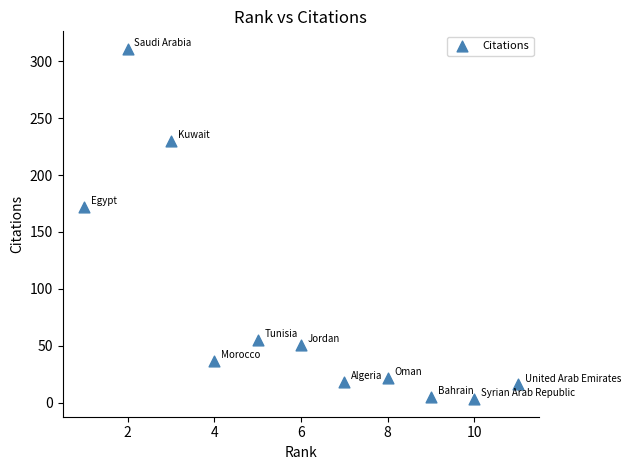

What is the average Y value?

84